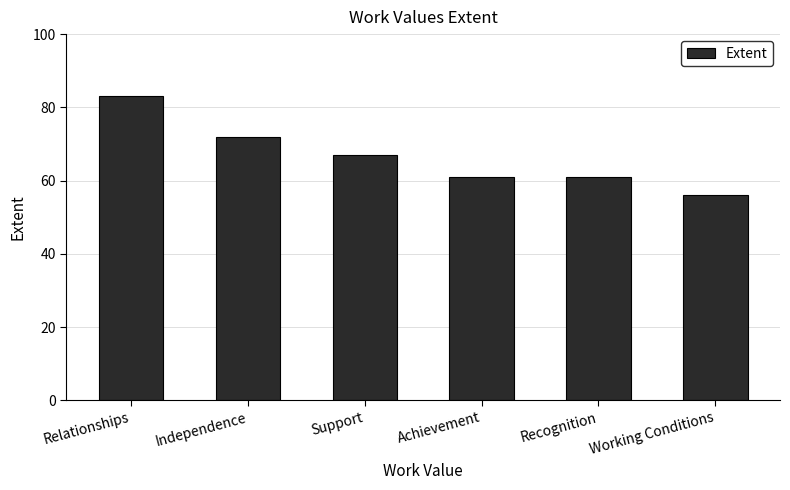

What is the label of the 2nd bar from the right?

Recognition